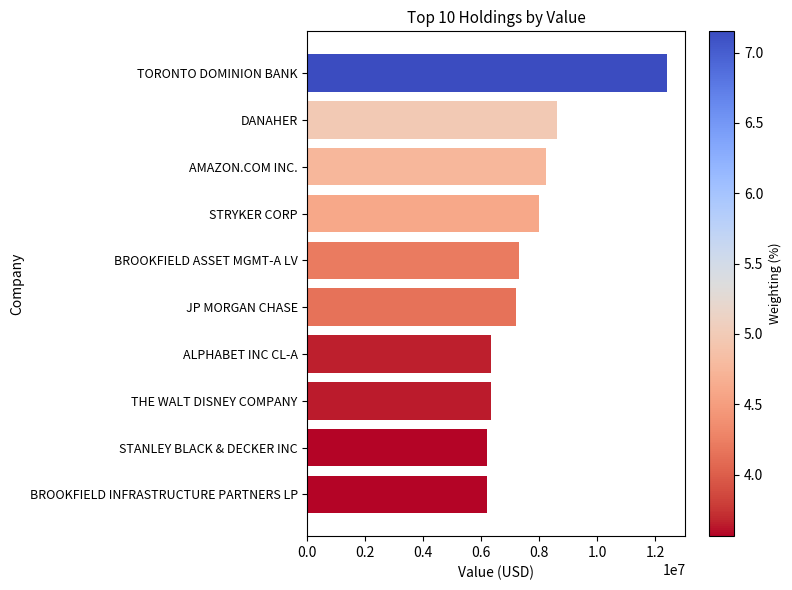

What is the label of the 8th bar from the top?

THE WALT DISNEY COMPANY